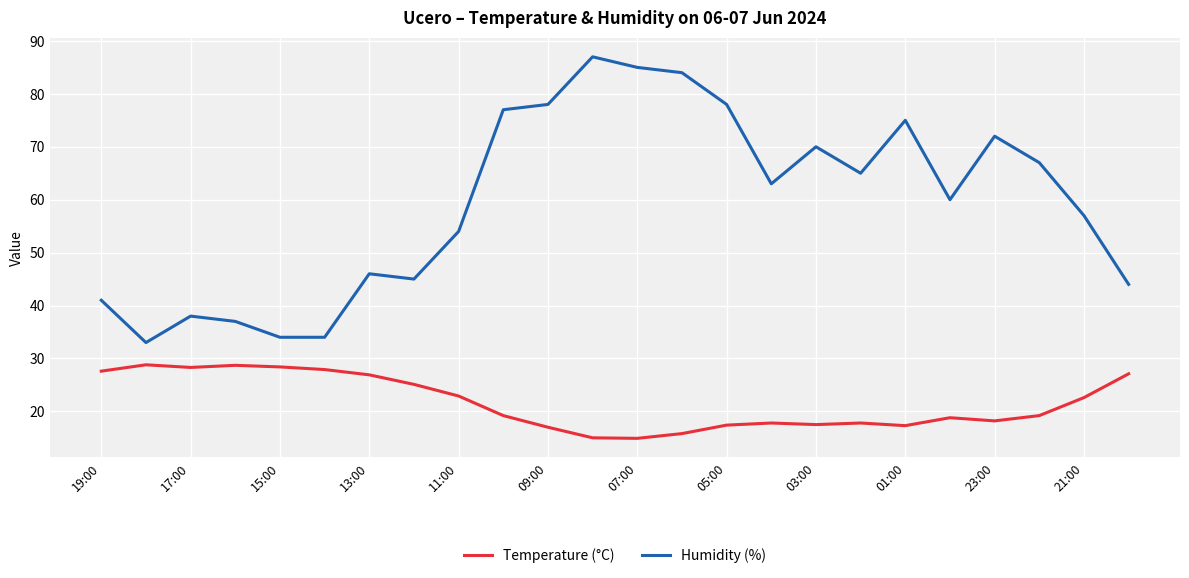

True or false: Humidity (%) and Temperature (°C) cross at least once.

False